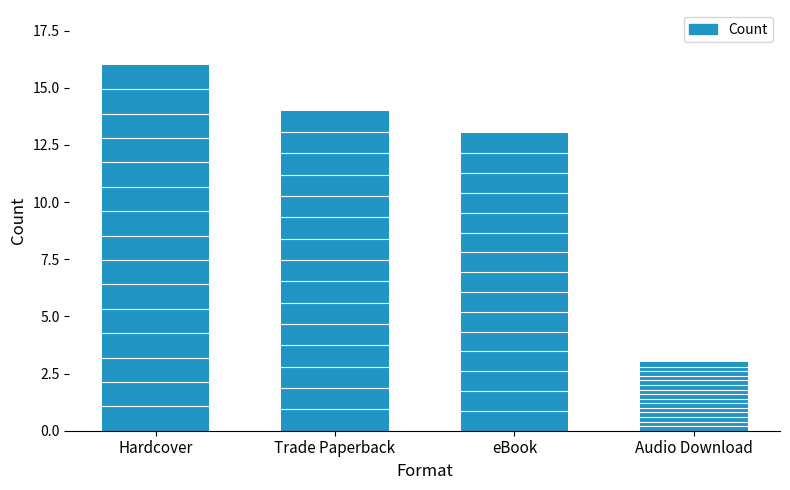

Count the number of data series in this chart.

1